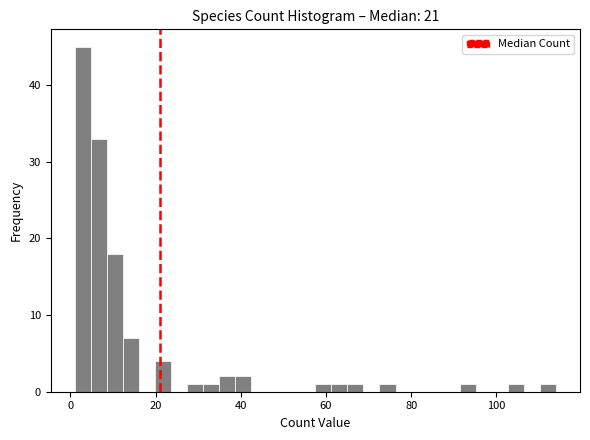

Around what value on the x-axis is the tallest bar? Give the approximate position of its centre, as read against the axis.

2